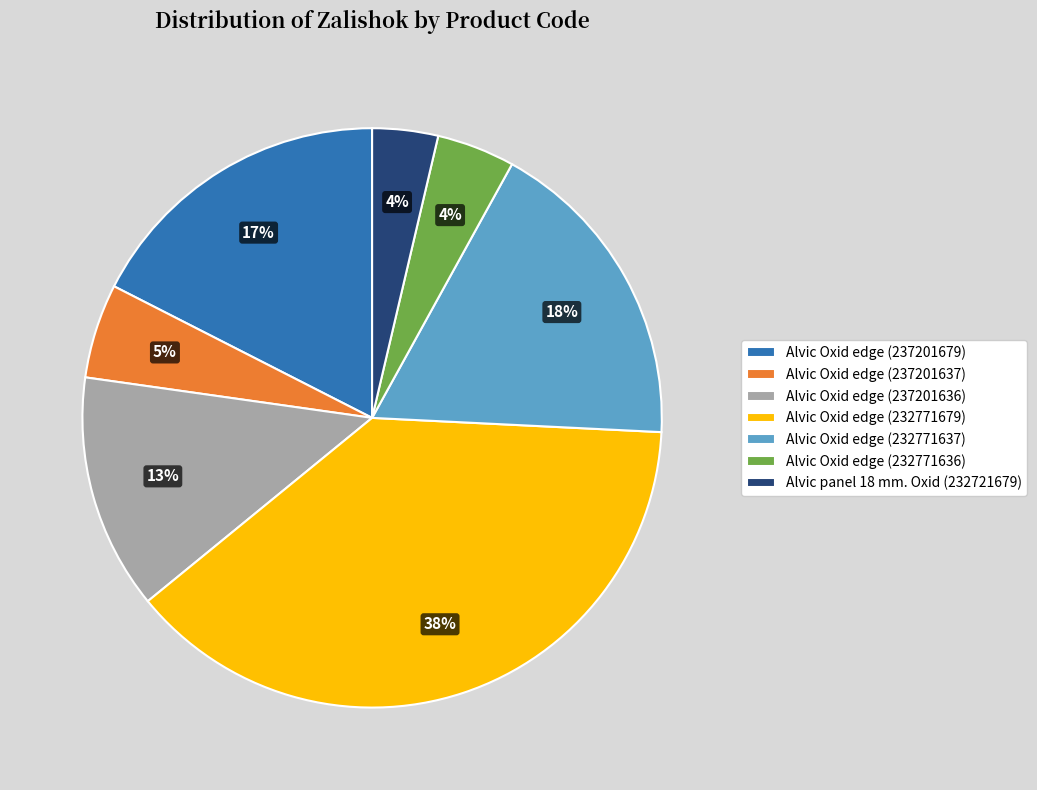

Is Alvic Oxid edge (237201636) the majority of the pie?

No